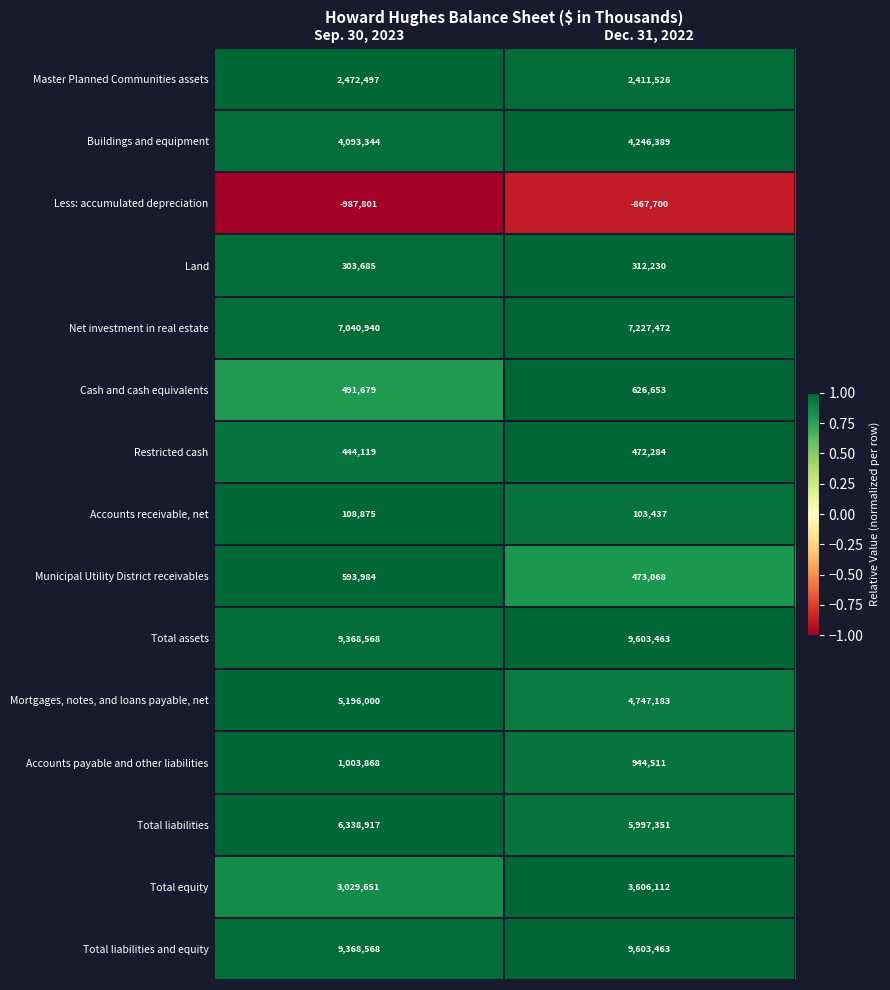

At which category is the sum across all series the highest?

Dec. 31, 2022